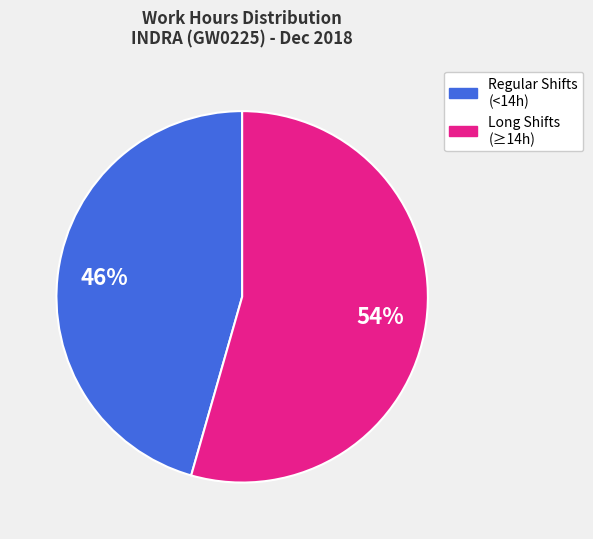

To the nearest percent, what is the average slice percentage?

50%